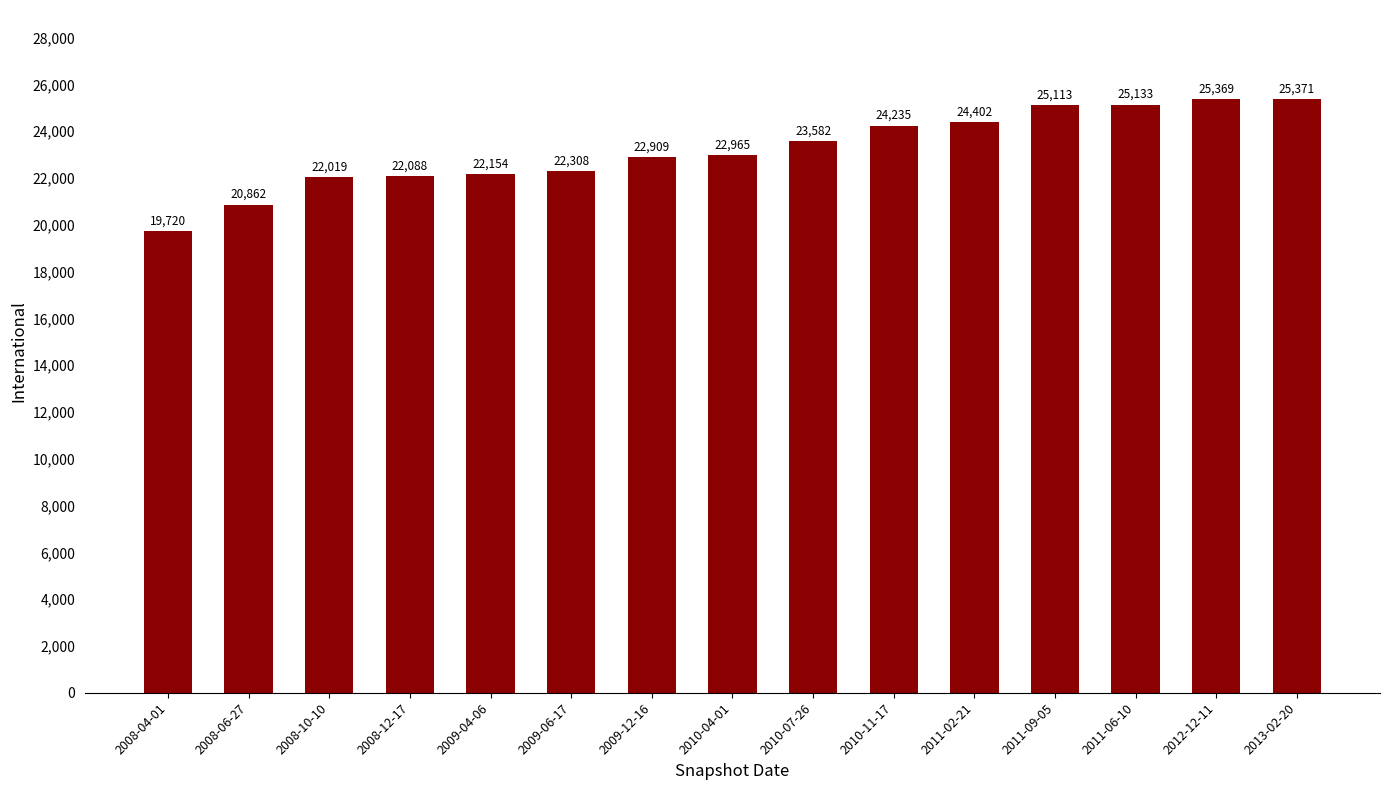

Rank the categories by value from lowest to highest.

2008-04-01, 2008-06-27, 2008-10-10, 2008-12-17, 2009-04-06, 2009-06-17, 2009-12-16, 2010-04-01, 2010-07-26, 2010-11-17, 2011-02-21, 2011-09-05, 2011-06-10, 2012-12-11, 2013-02-20